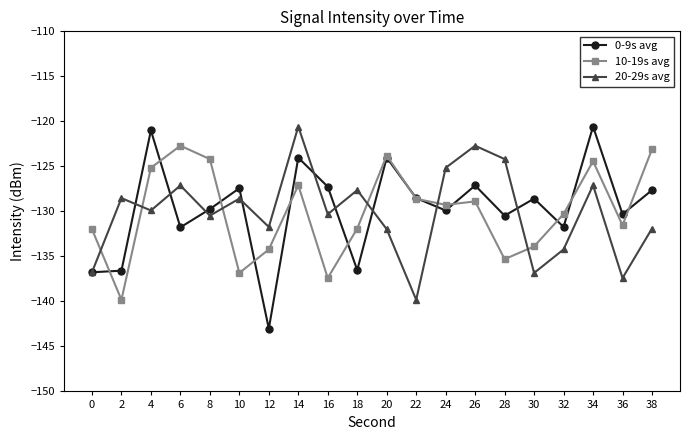

What are all the series names shown in the legend?

0-9s avg, 10-19s avg, 20-29s avg